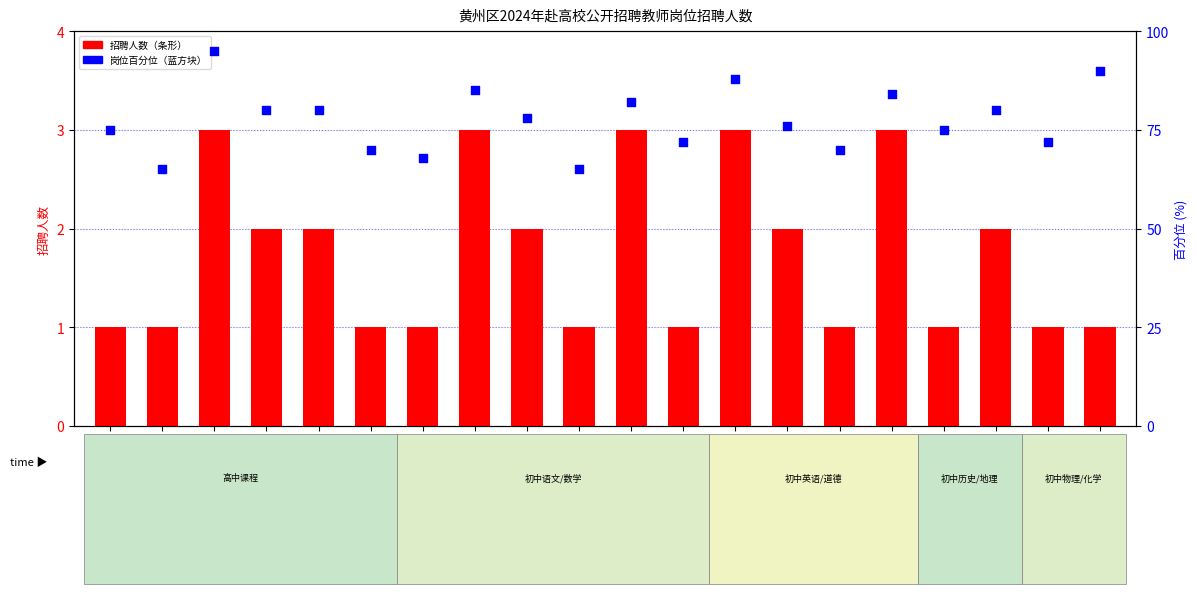

Which series contains the highest Y value?

岗位百分位